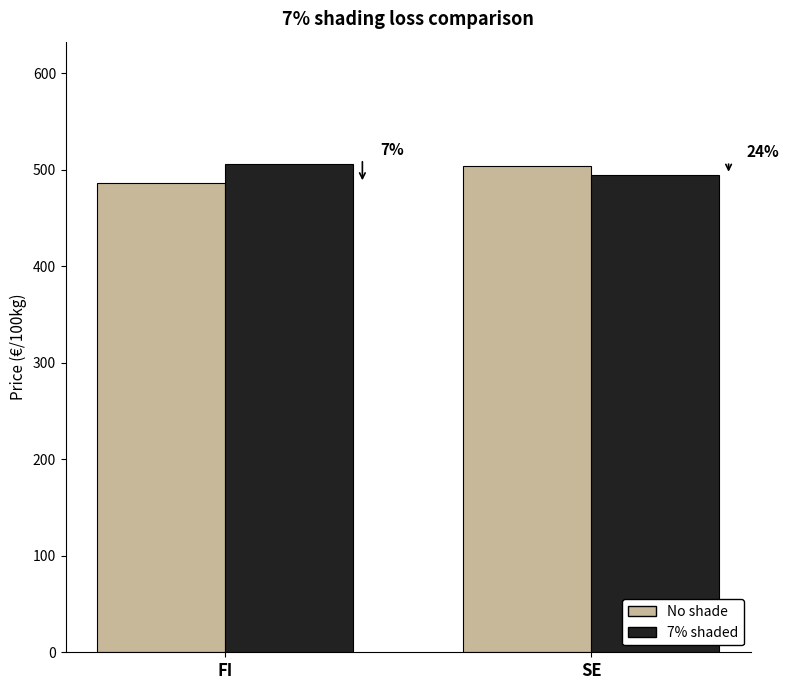

How many bars are there in each group?

2